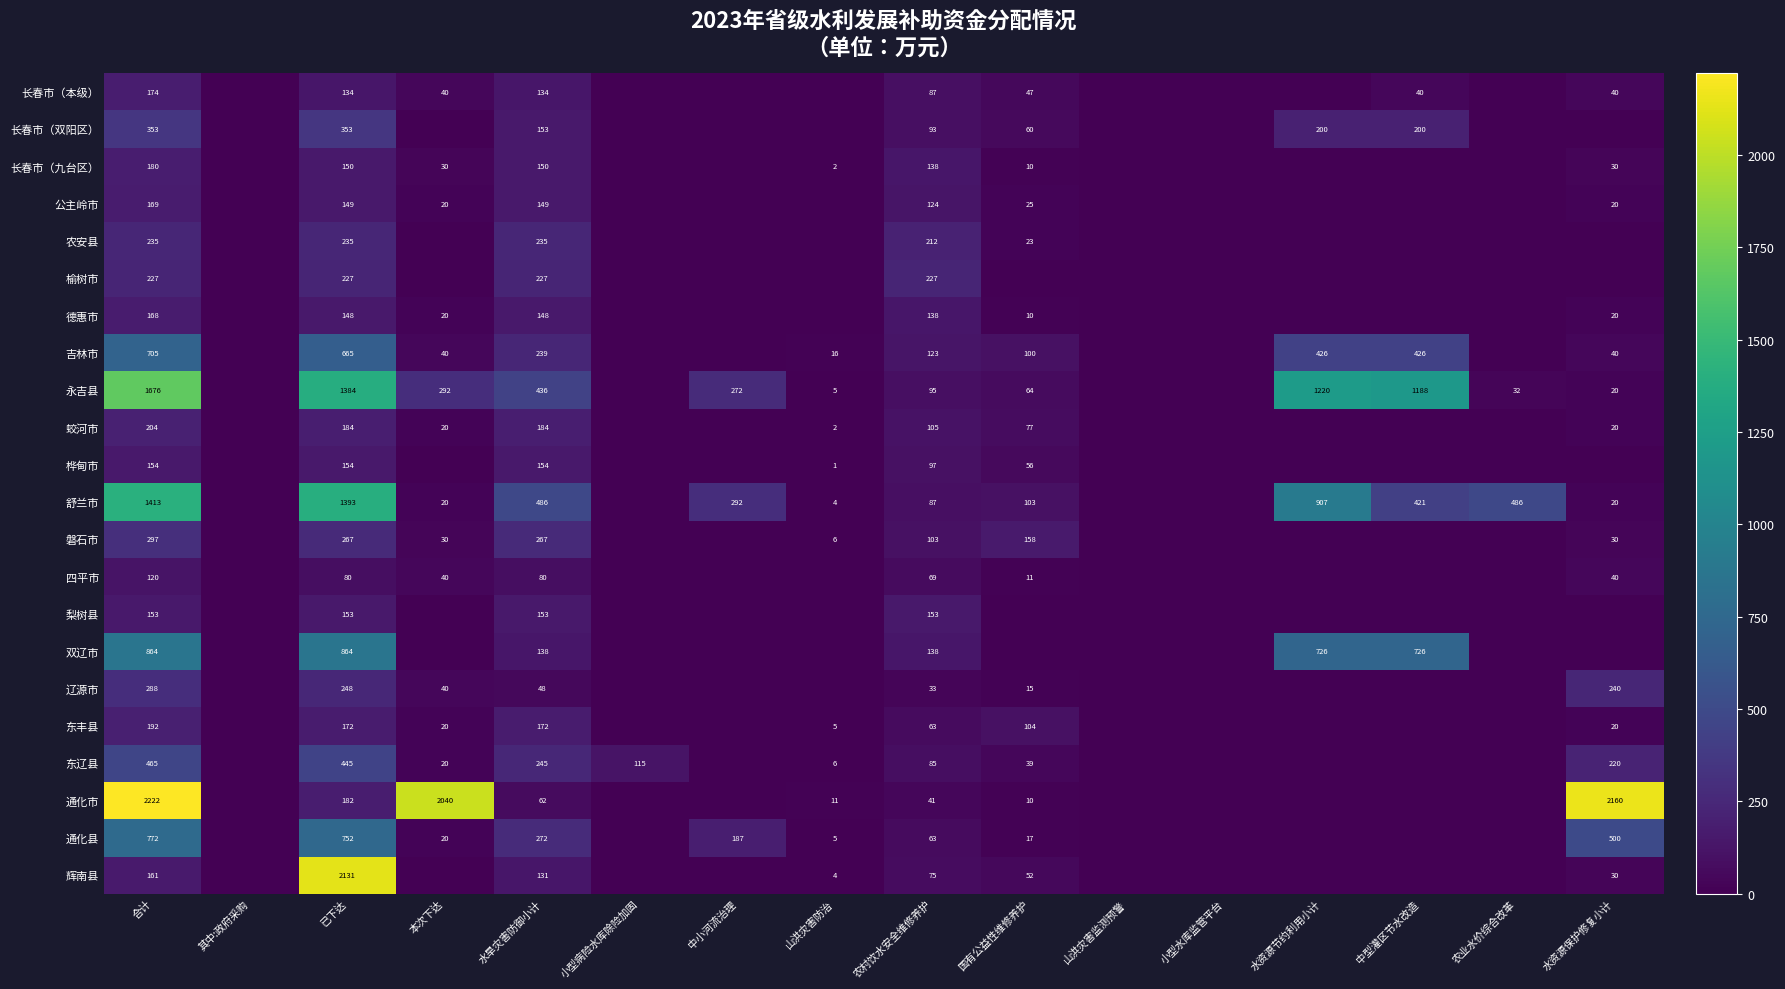

What is the sum of the 永吉县 values at 本次下达 and 农村饮水安全维修养护?

387